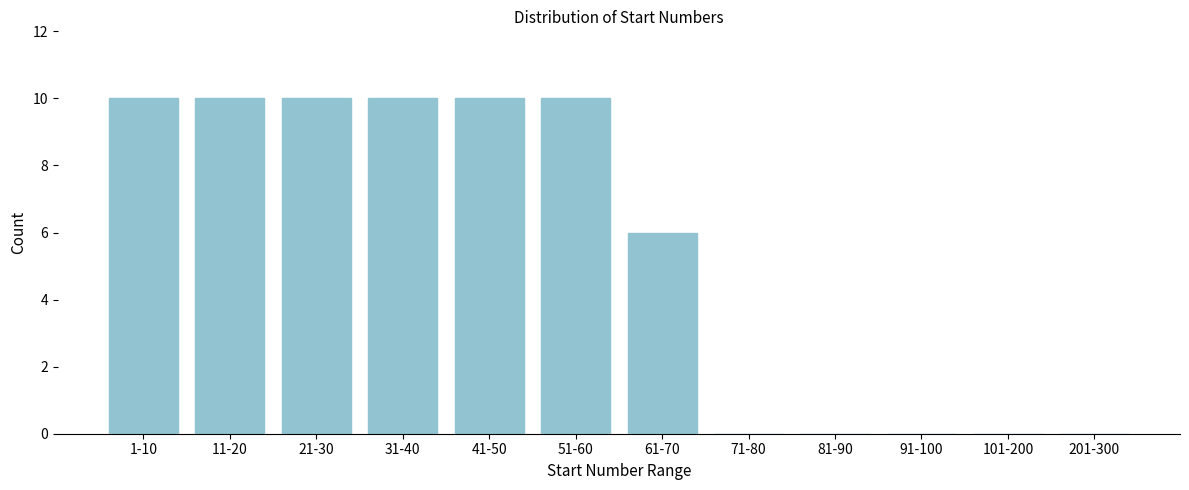

Reading right to left, what are all the values shown in this chart?

201-300=0	101-200=0	91-100=0	81-90=0	71-80=0	61-70=6	51-60=10	41-50=10	31-40=10	21-30=10	11-20=10	1-10=10